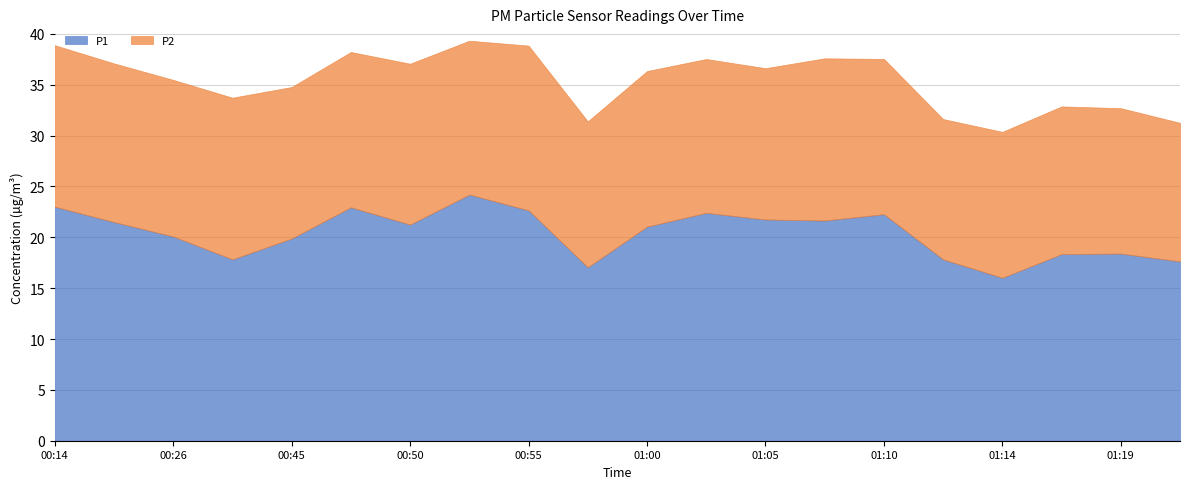

What is the sum of the P2 values at 00:26 and 00:40?

31.3